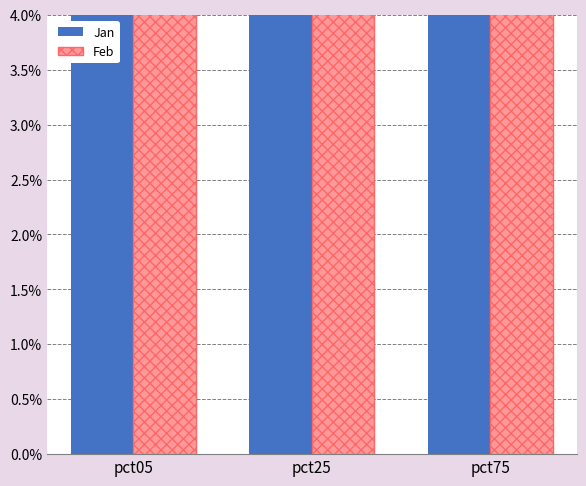

How many bars are there in each group?

2